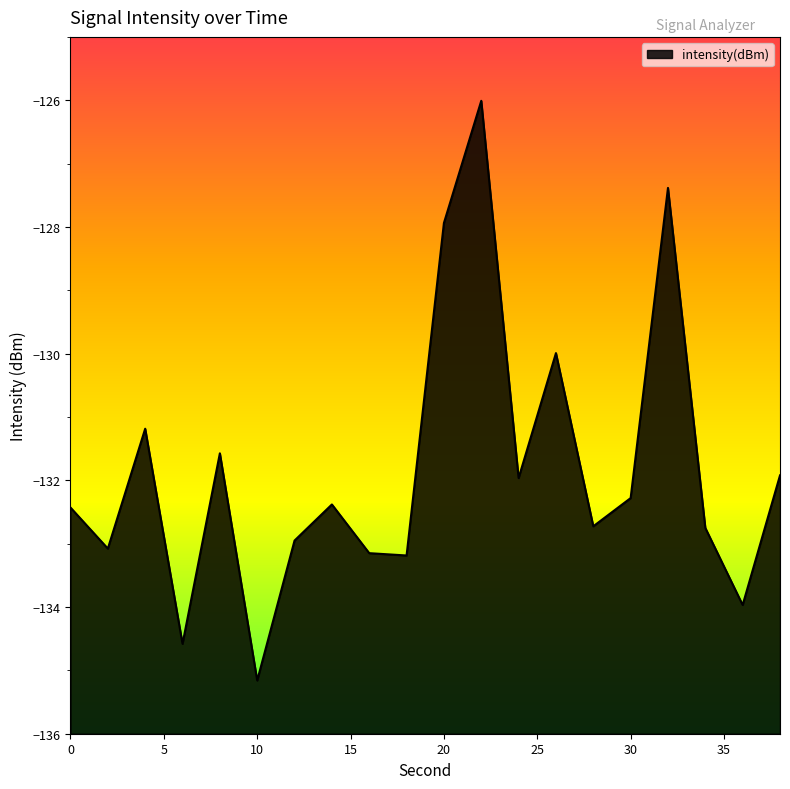

Which category has the lowest value across all series?

10